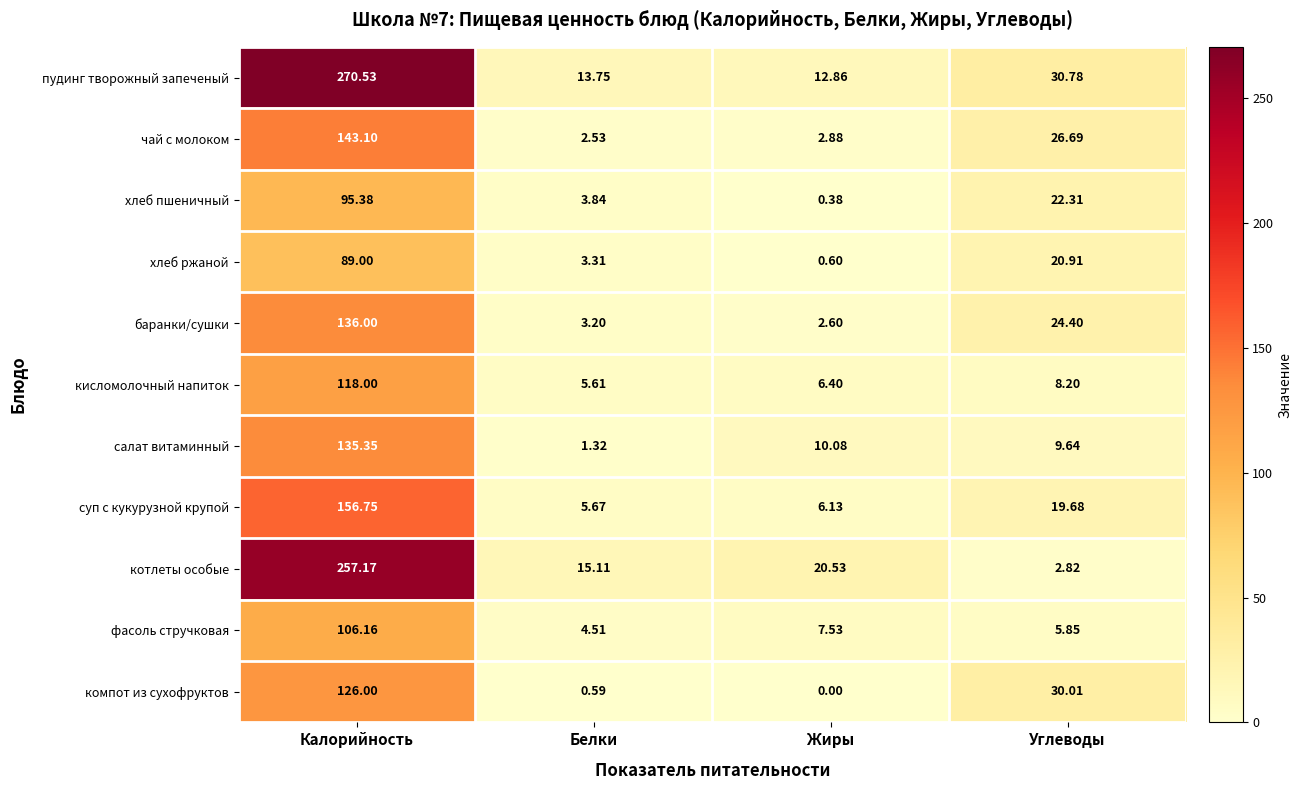

At which category is the sum across all series the highest?

Калорийность